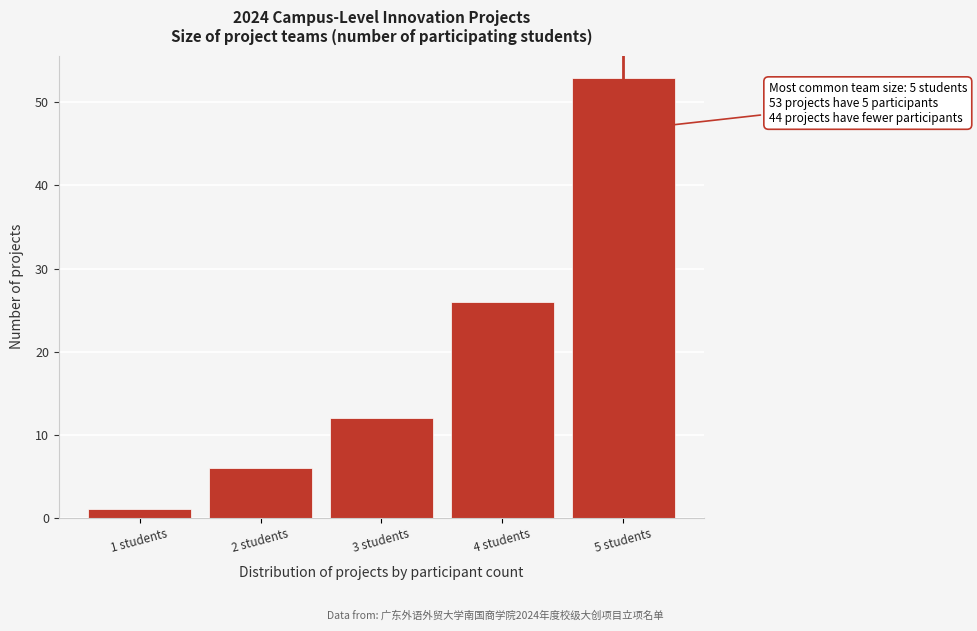

Reading left to right, list all the values displayed in this chart.

1 students=1	2 students=6	3 students=12	4 students=26	5 students=53